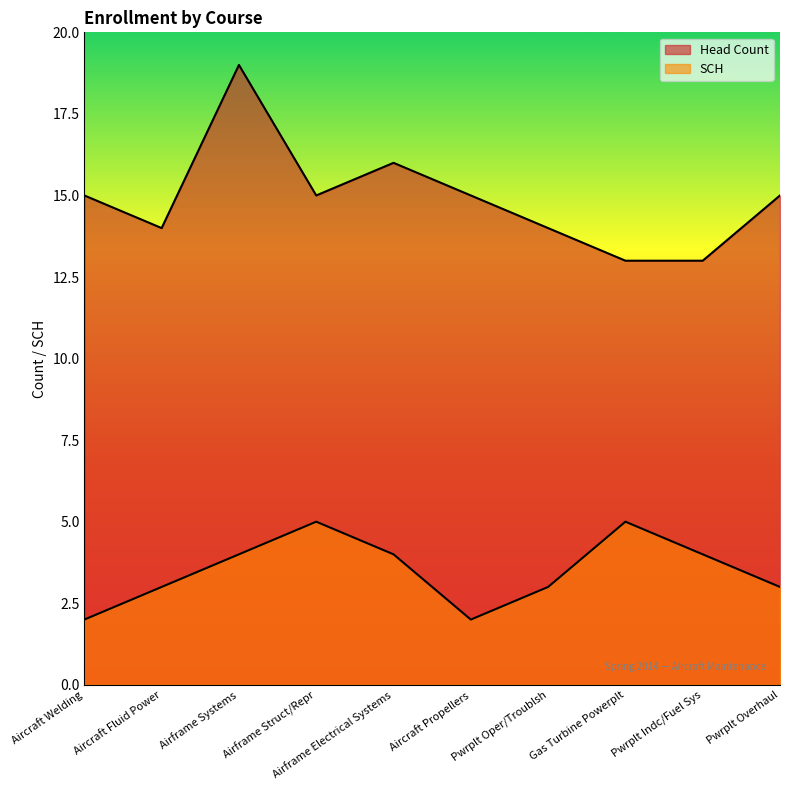

At which category is the sum across all series the highest?

Airframe Systems